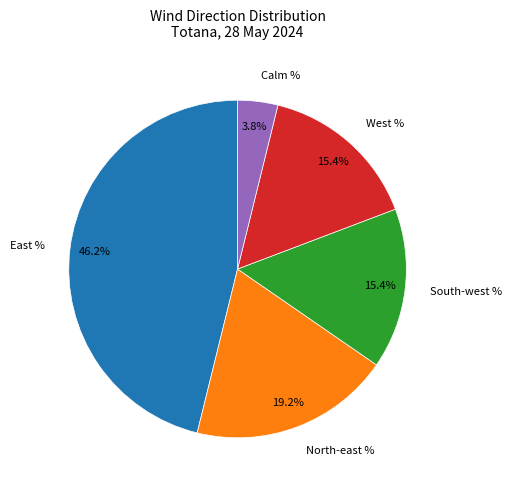

Is there a majority slice in this chart?

No